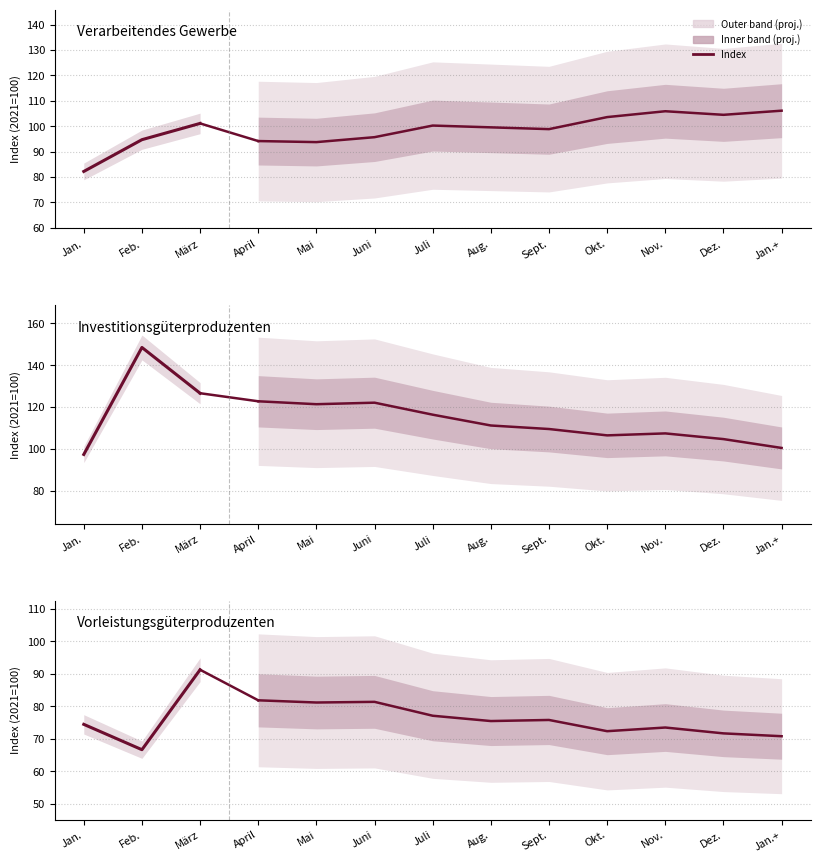

Which series has the widest spread of values?

Investitionsgüterproduzenten (Index)